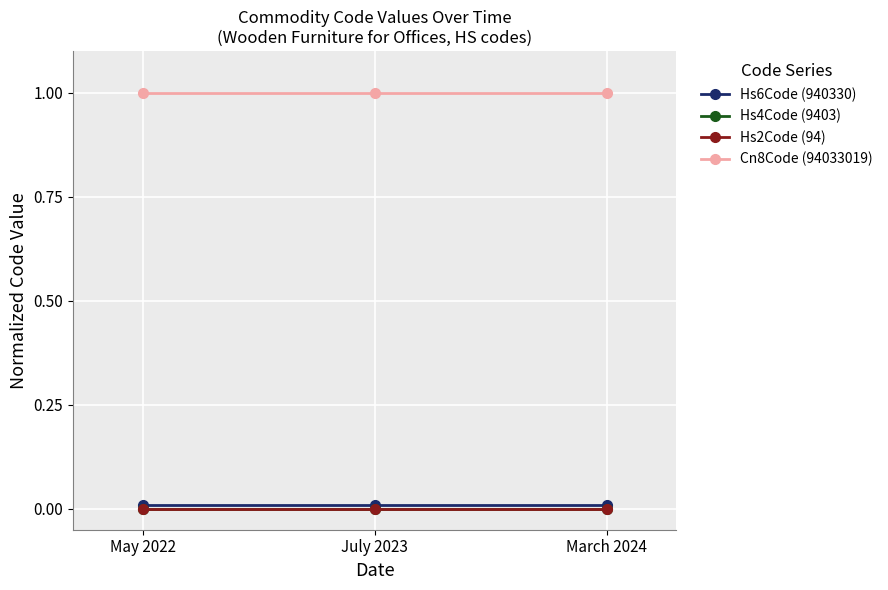

What are all the series names shown in the legend?

Hs6Code (940330), Hs4Code (9403), Hs2Code (94), Cn8Code (94033019)